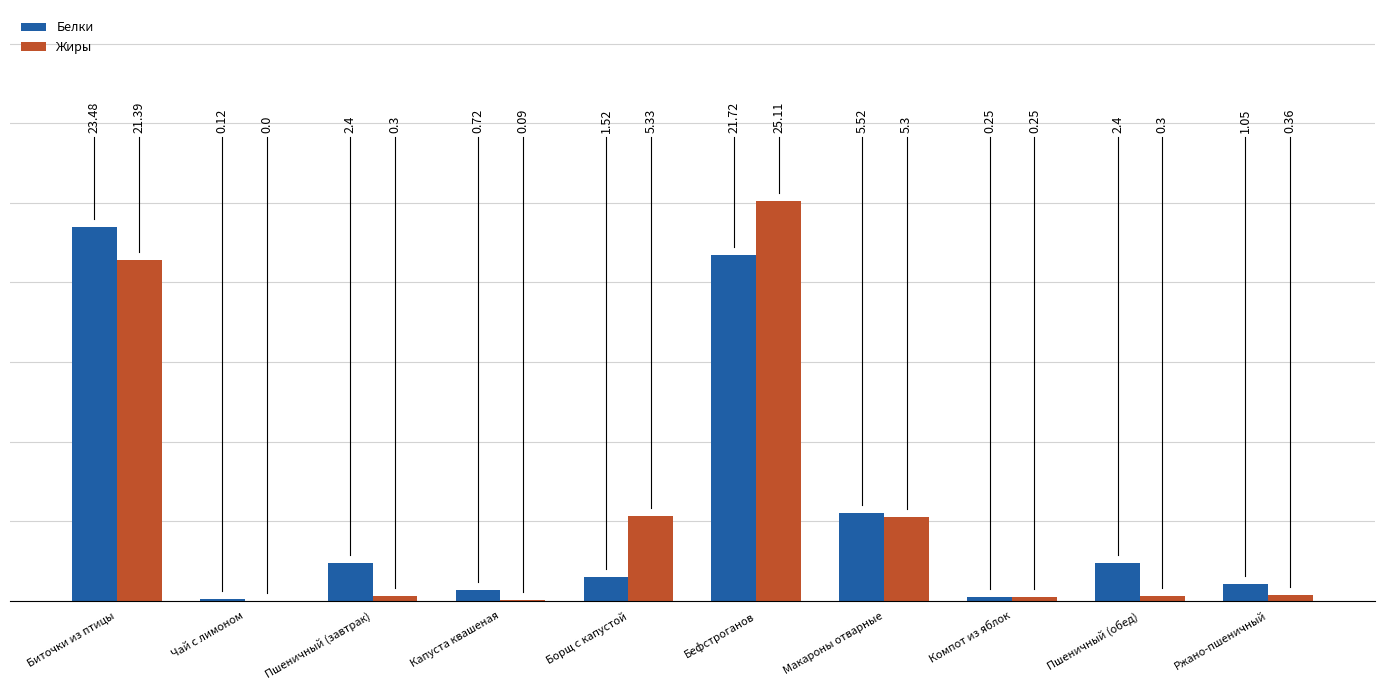

Where is Жиры nearest to the value 12?

Борщ с капустой